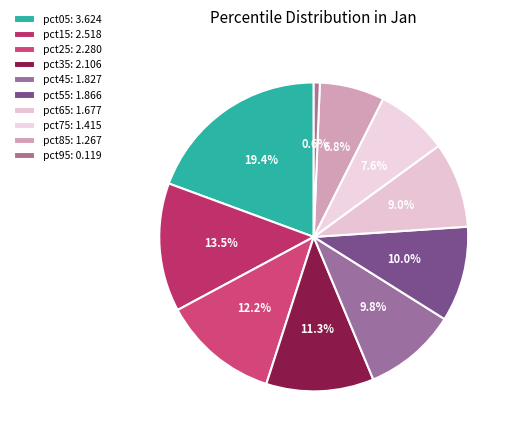

Do pct85 and pct55 together represent more than half of the pie?

No